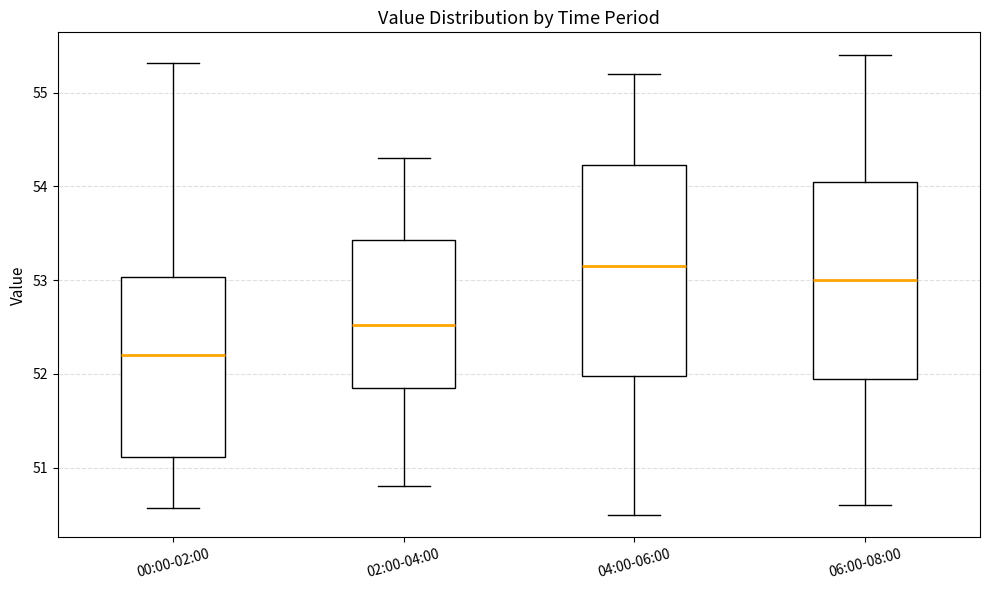

Comparing the boxes themselves (not the whiskers), which one is the tallest?

04:00-06:00